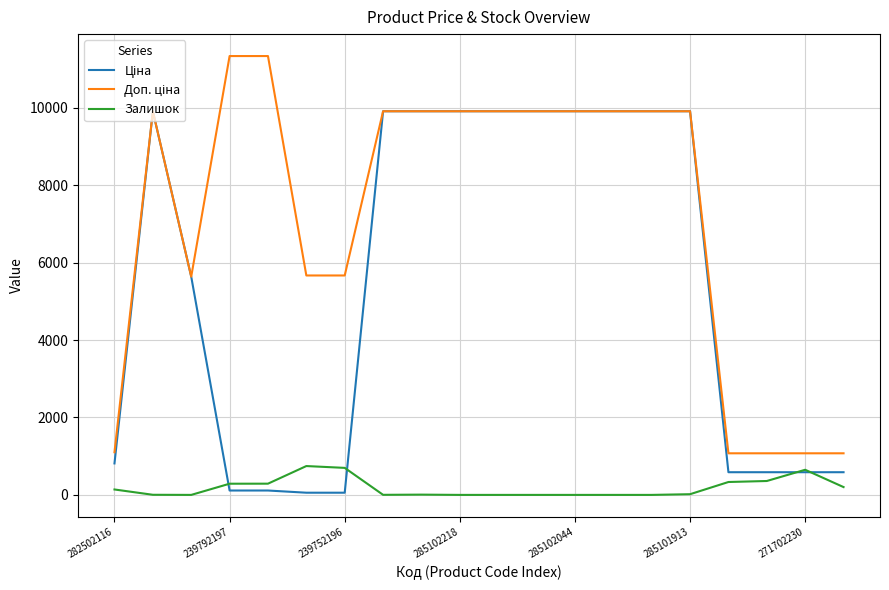

What is the maximum value shown in the chart?

11334.0